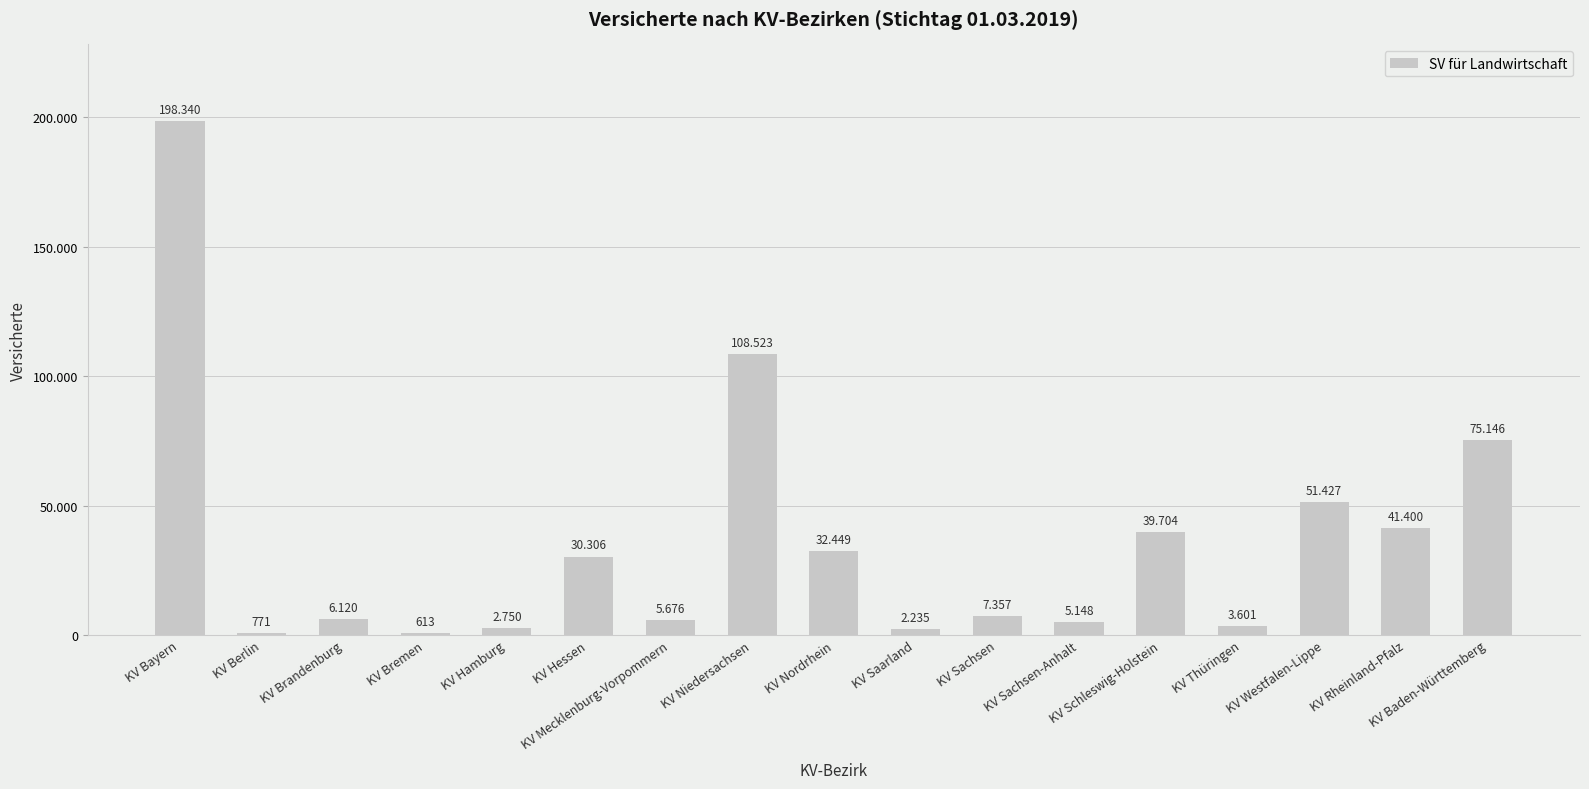

Does the chart contain stacked bars?

No